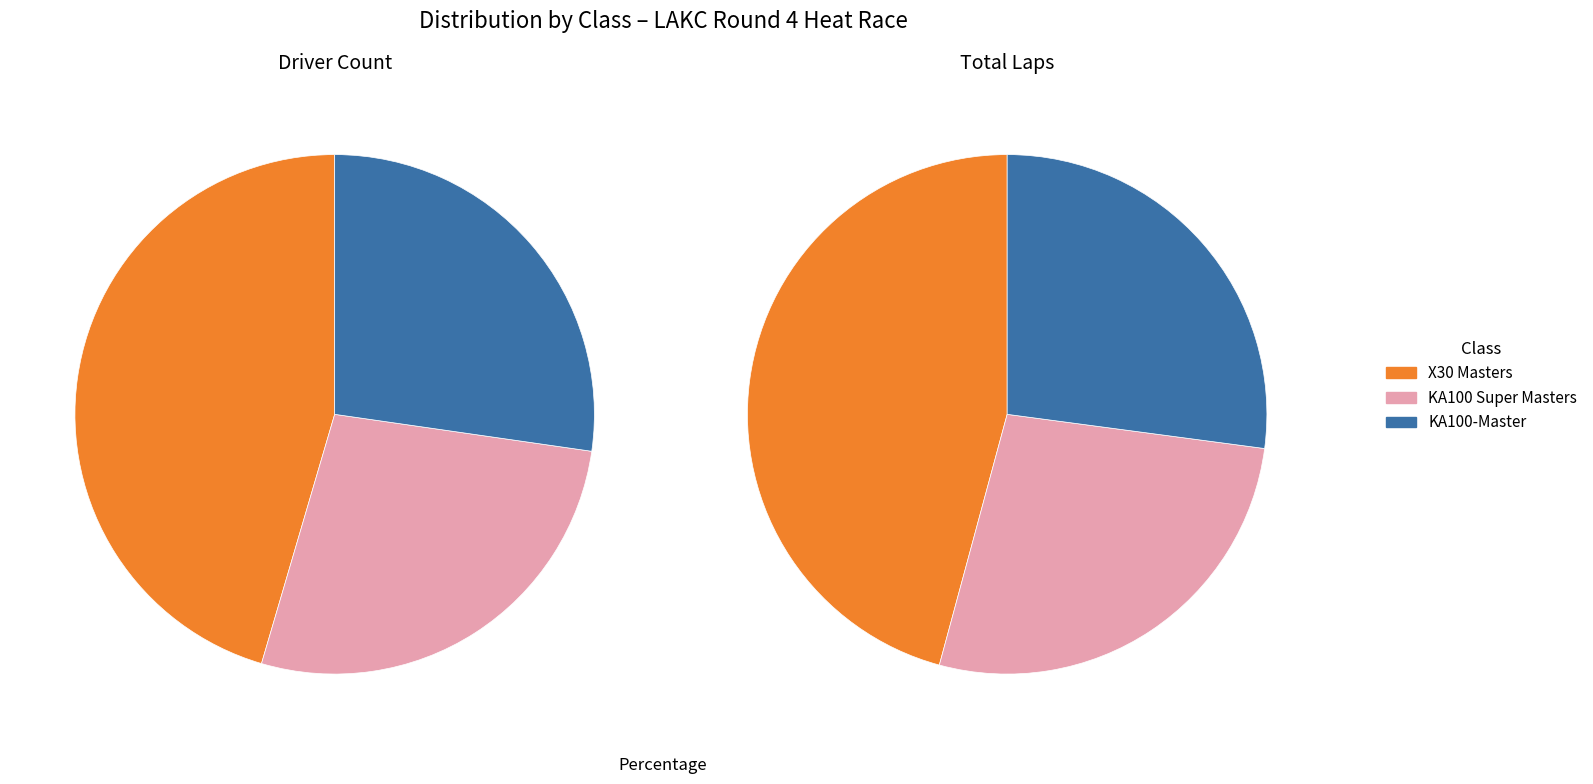

Which slice is the smallest?

KA100-Master